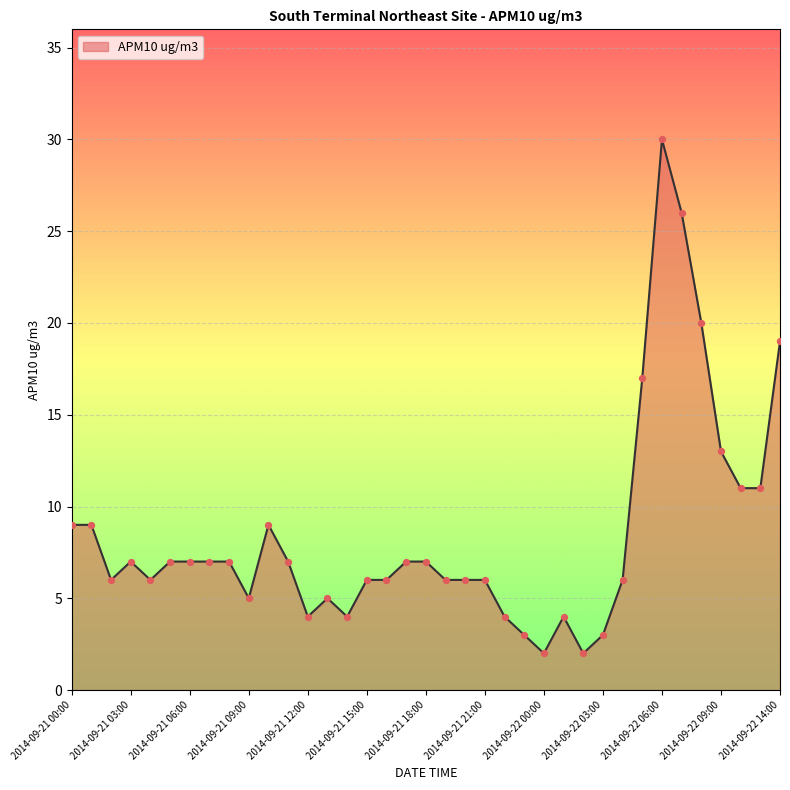

What is the difference between the maximum and minimum values?

28